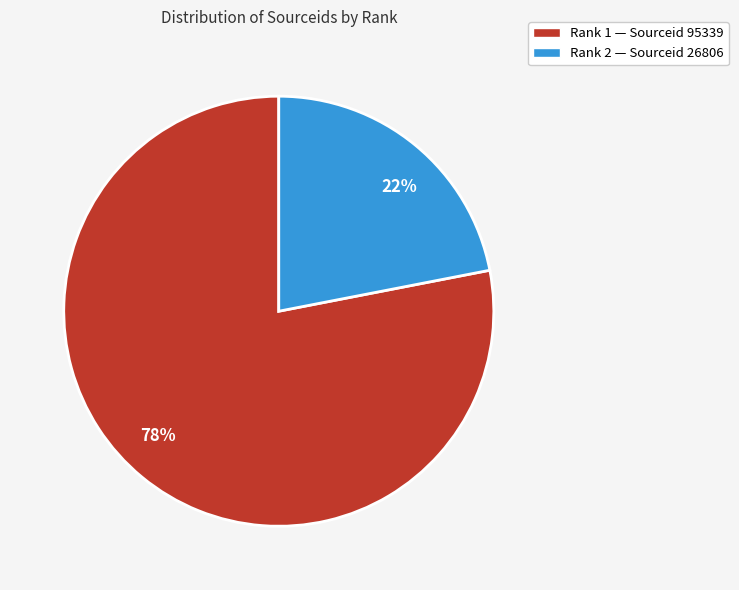

Is 2 the majority of the pie?

No